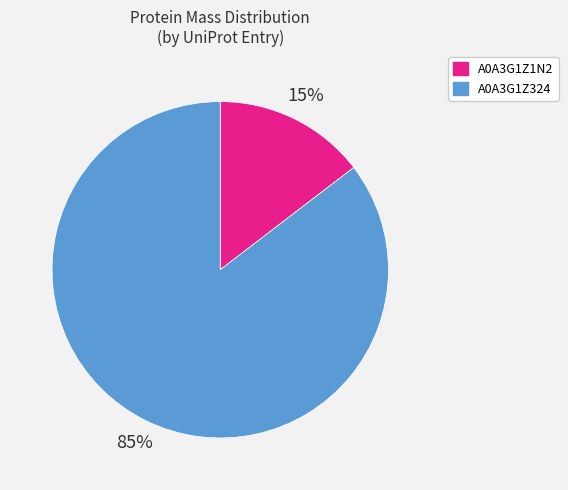

Between A0A3G1Z1N2 and A0A3G1Z324, which is larger?

A0A3G1Z324